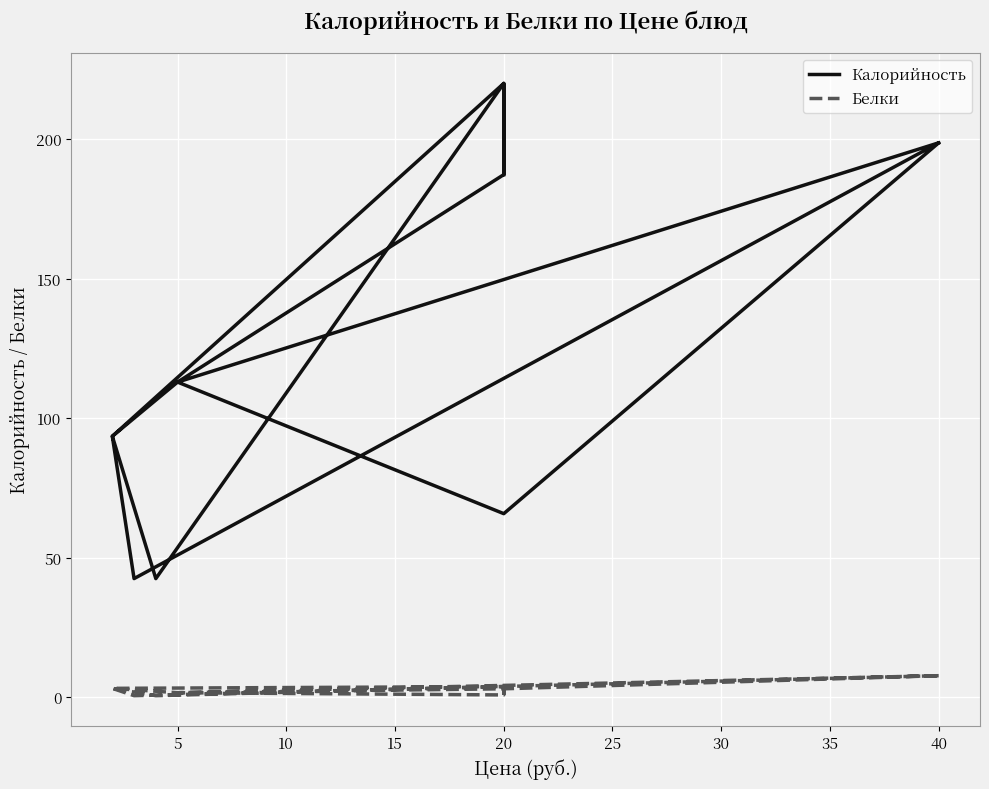

How many interior local peaks does the Белки series have?

4